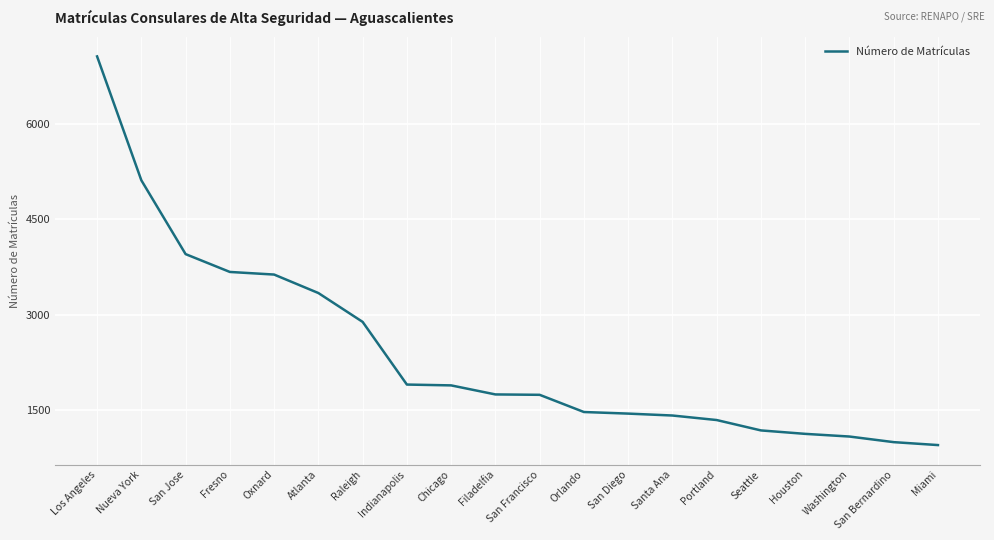

At which category does the chart reach its peak across all series?

Los Angeles